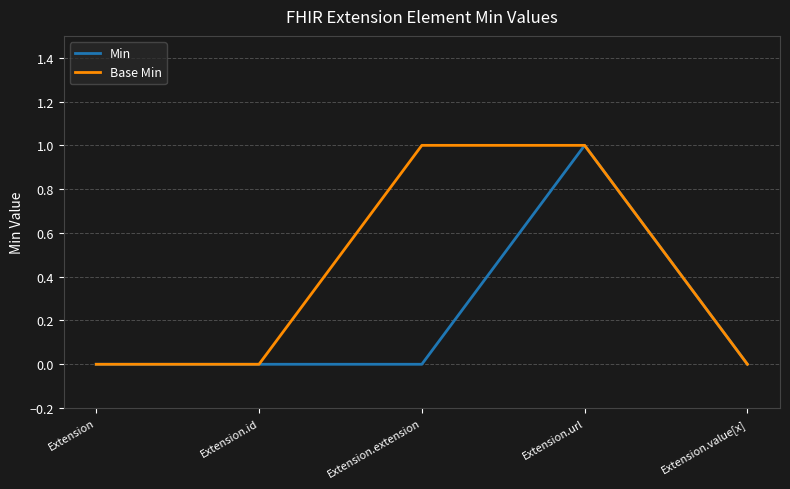

What position from the right is Extension.id?

4